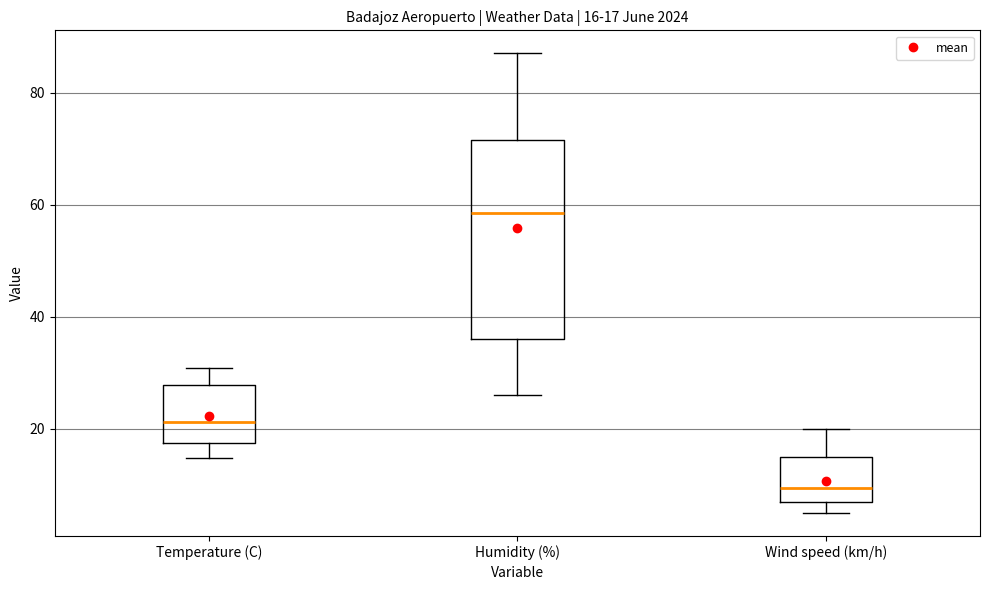

Which box is the tallest, from its lower edge to its upper edge?

Humidity (%)